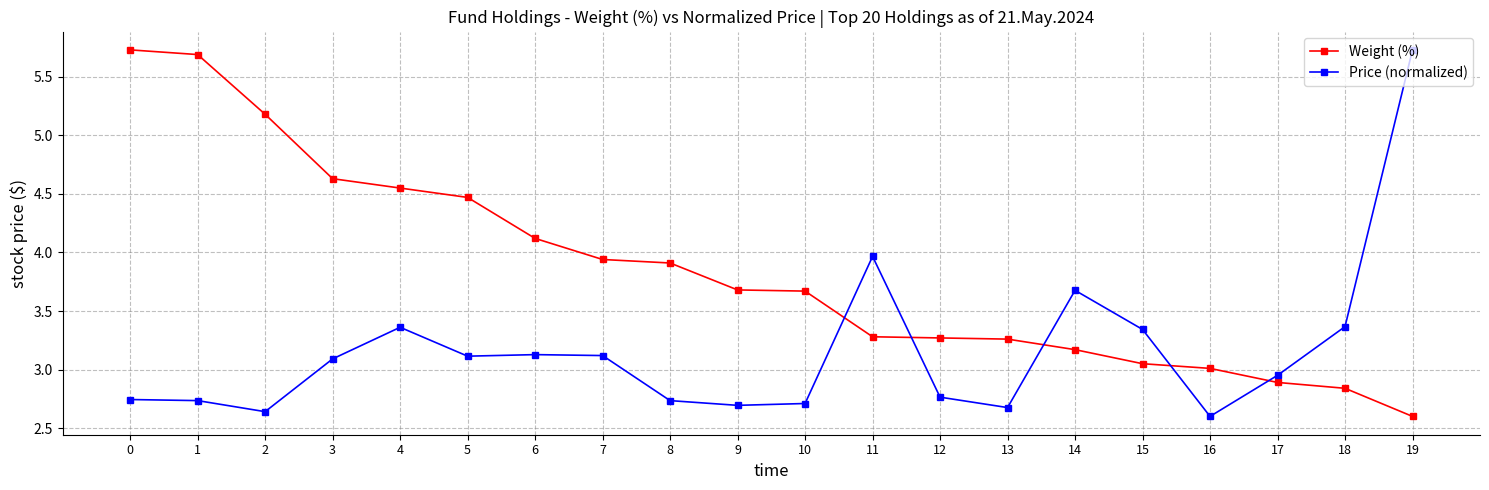

What is the maximum value shown in the chart?

5.7